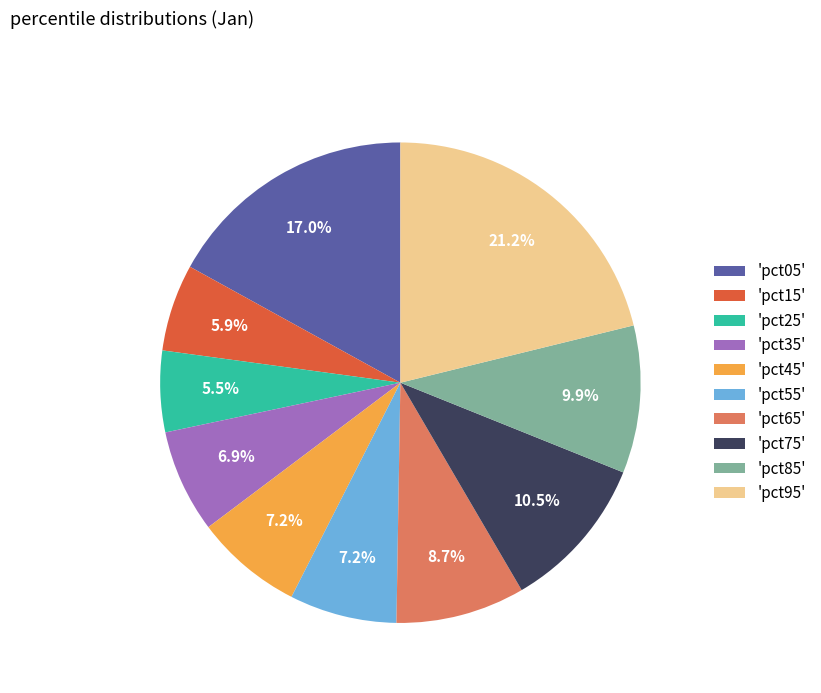

Do 'pct95' and 'pct75' together represent more than half of the pie?

No